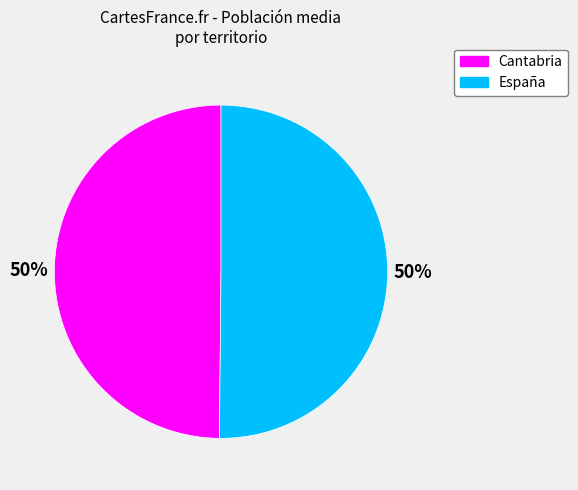

What is the ratio of the value at España to the value at Cantabria?

1.0